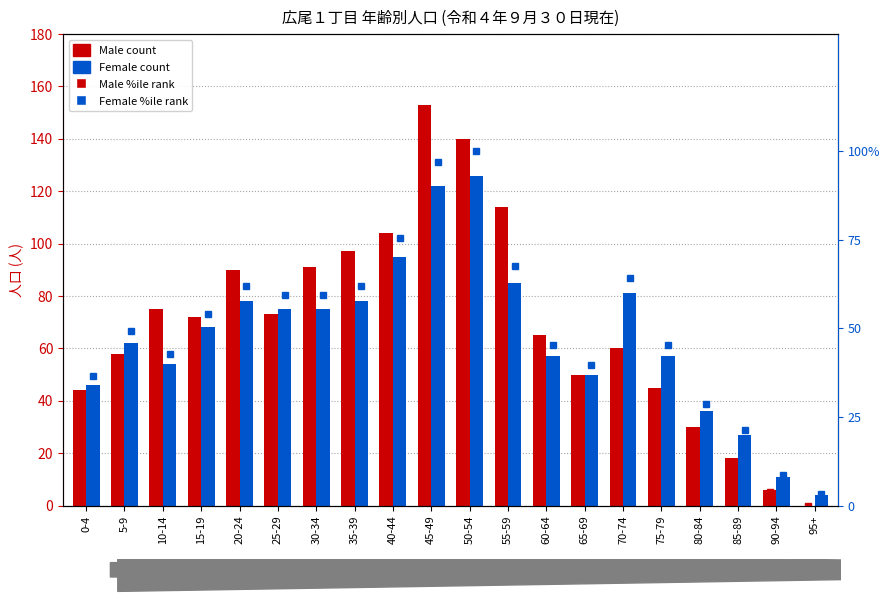

Rank the series by their average value, from lowest to highest.

Male %ile, Female %ile, Female, Male